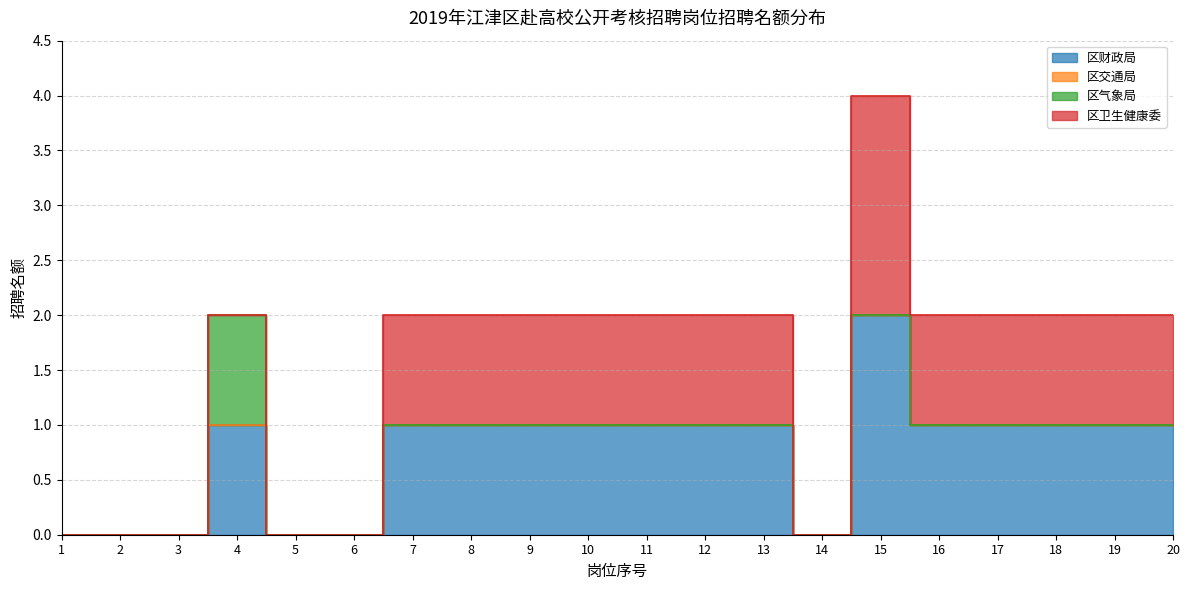

True or false: 区交通局 and 区财政局 cross at least once.

False